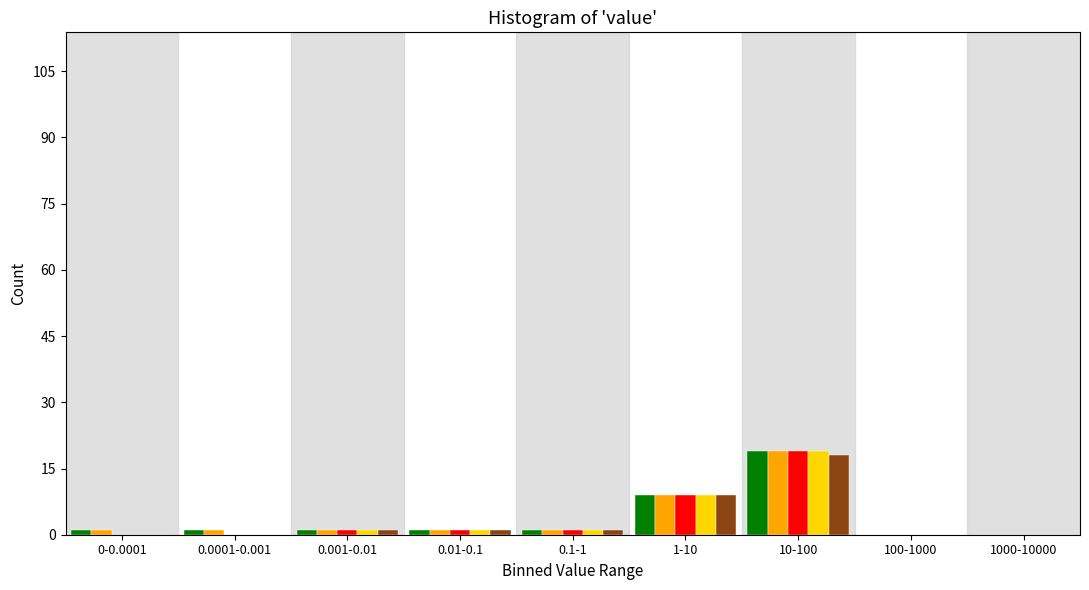

At which category is the sum across all series the highest?

10-100